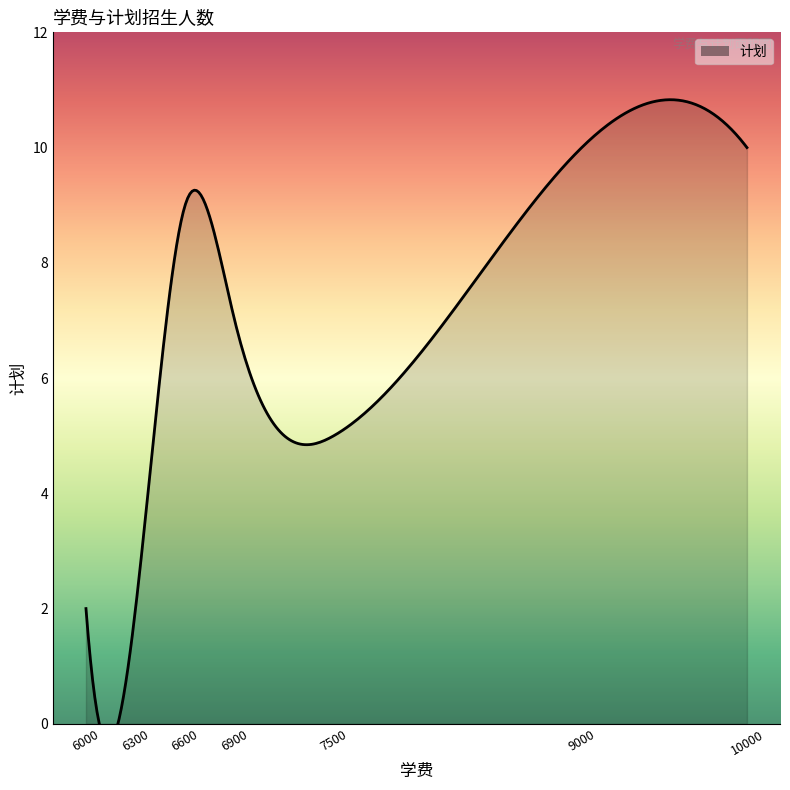

What is the difference between the second highest and second lowest values?

9